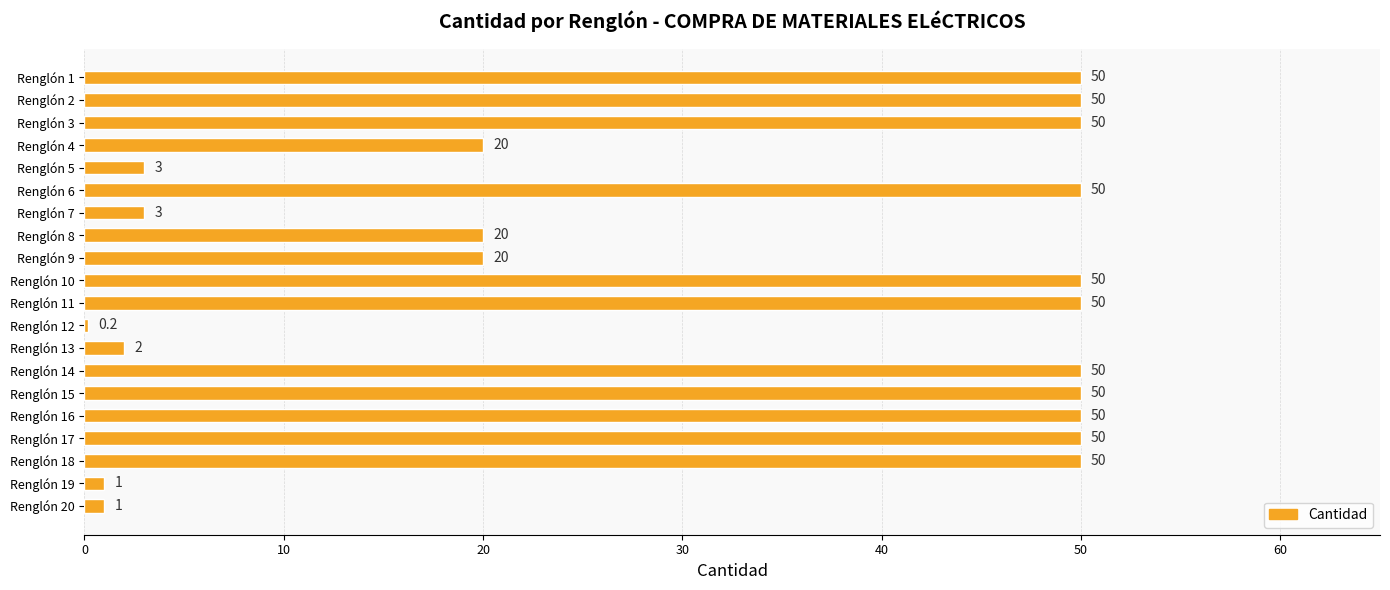

What is the value of the 13th bar from the top?

2.0